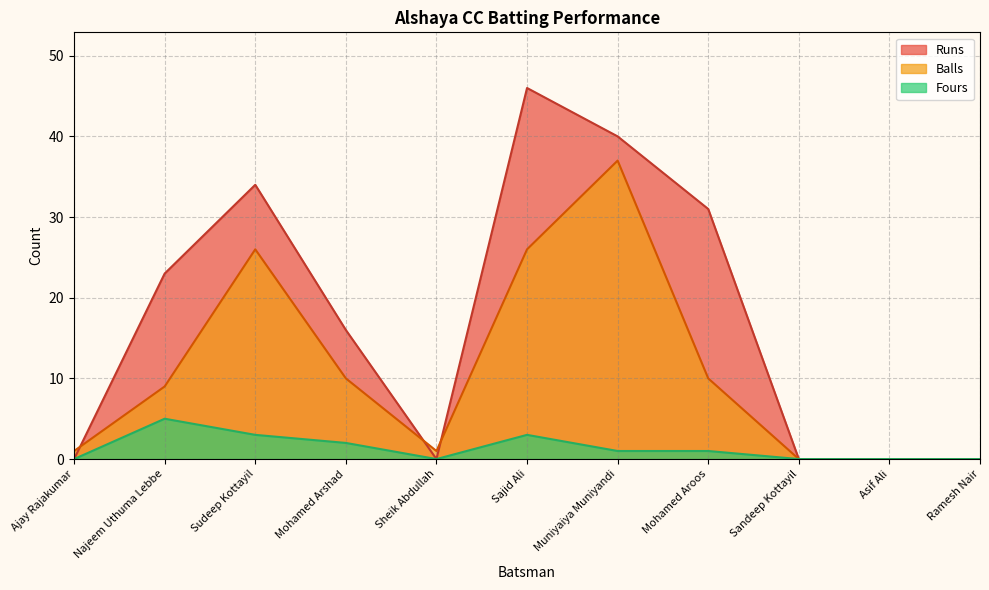

In Balls, how many points are lower than both neighbors (excluding endpoints)?

1